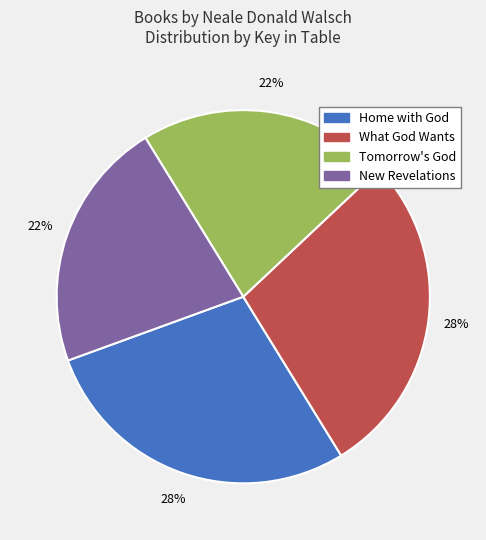

Combined, do What God Wants and Home with God account for over 50%?

Yes